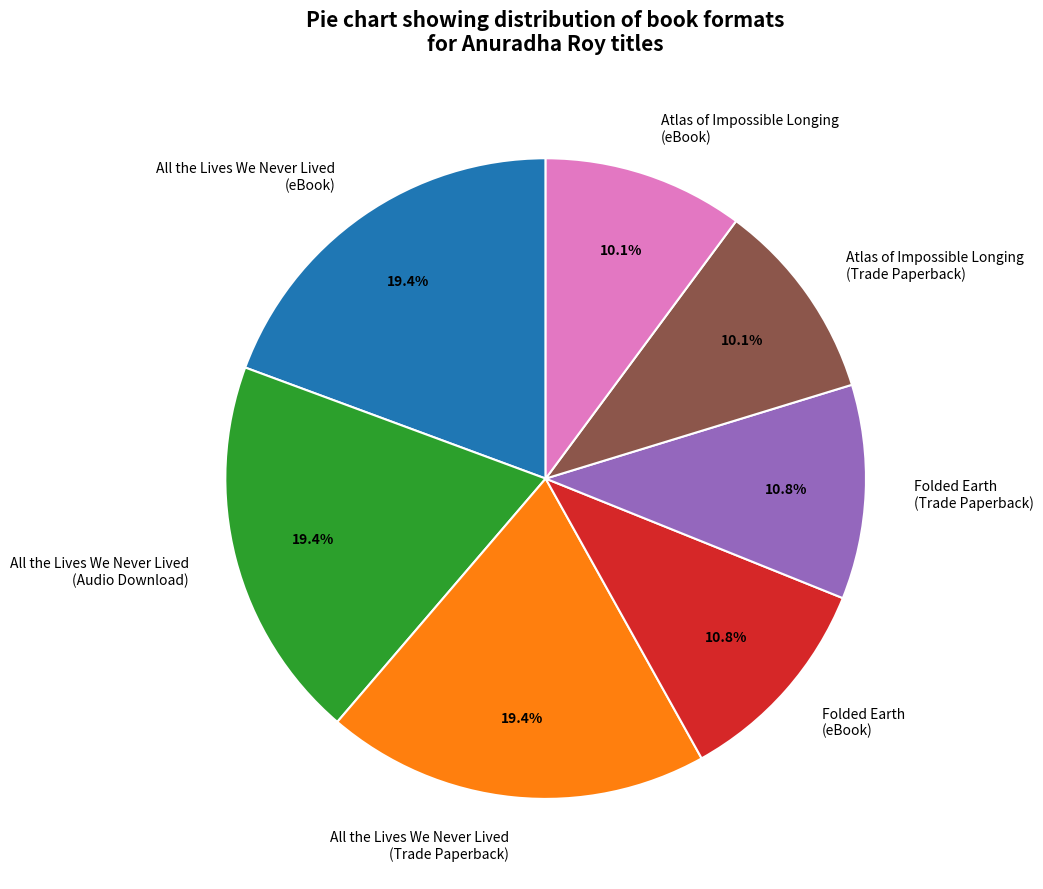

The Folded Earth (eBook) slice represents 11% of the pie. True or false?

True